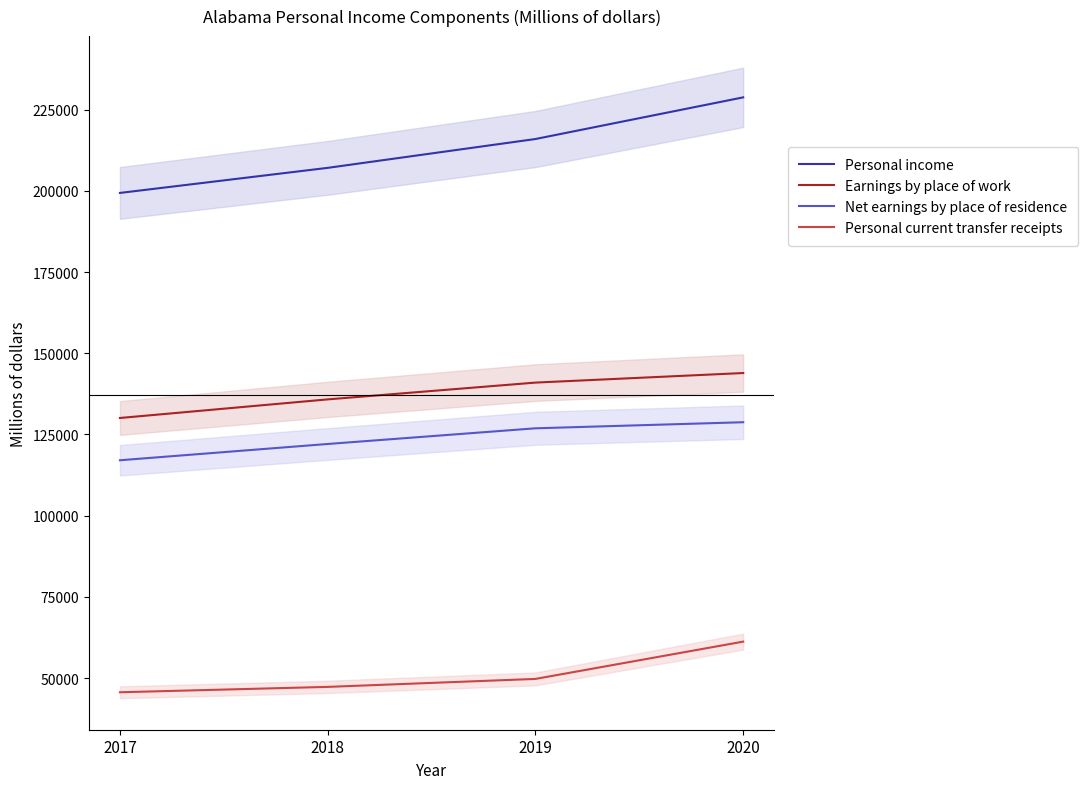

Which has a higher value, 2018 or 2019?

2019